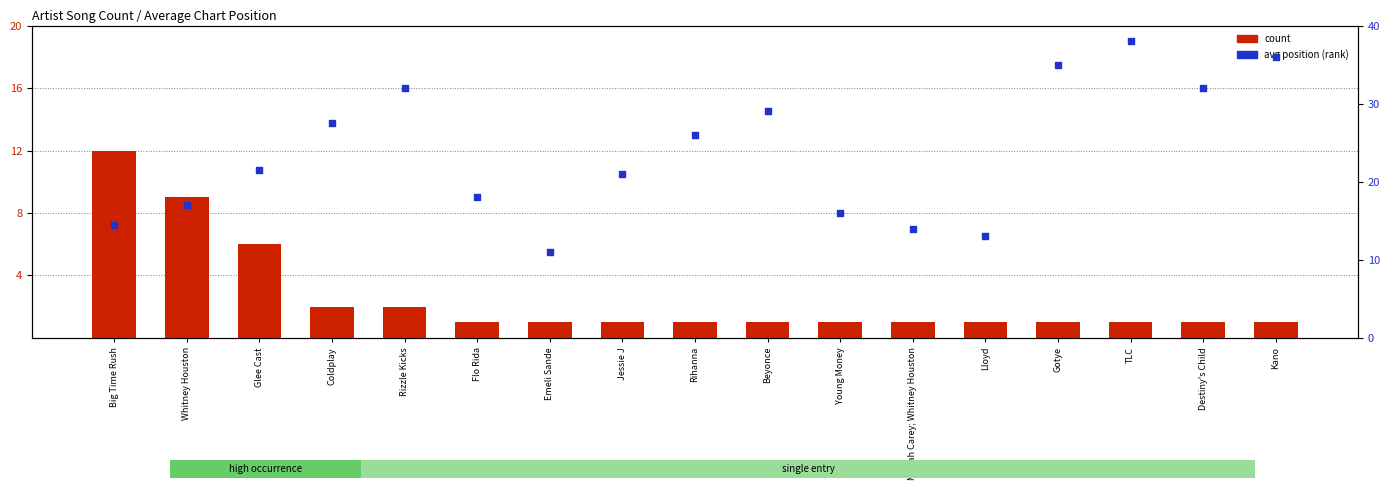

Which series contains the lowest Y value?

count